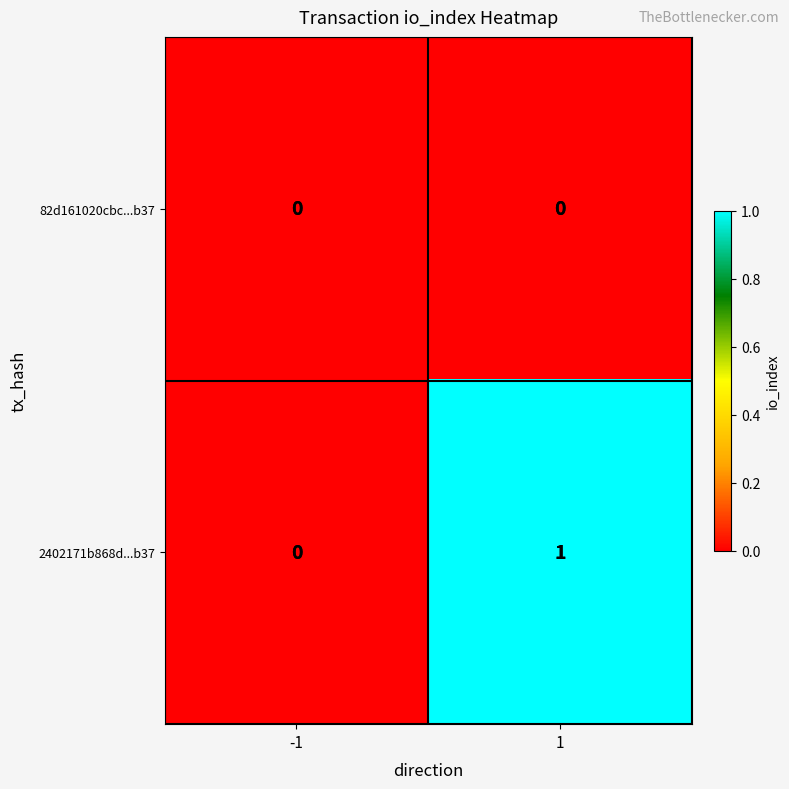

Reading right to left, transcribe all the data shown in this chart.

82d161020cbc...b37: 1=0	-1=0
2402171b868d...b37: 1=1	-1=0